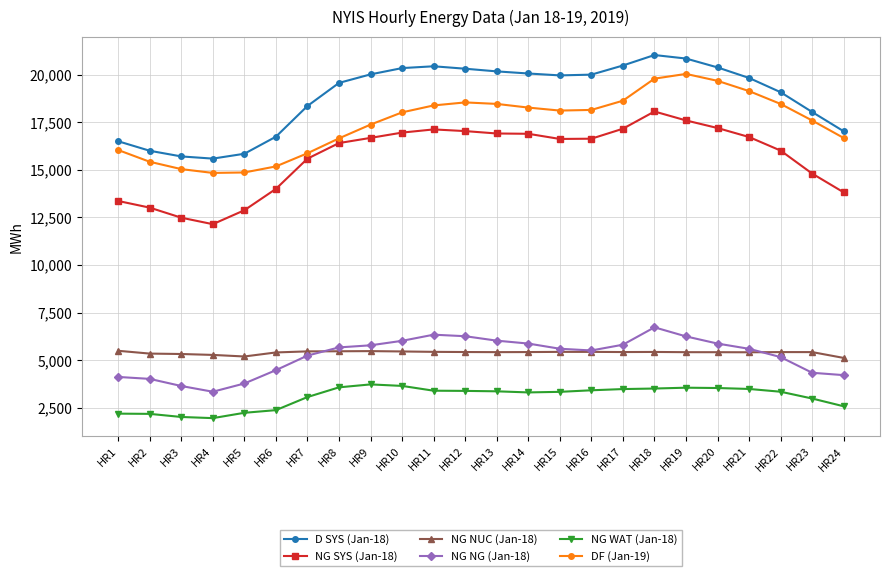

What is the value of the NG WAT (Jan-18) point at the 6th from the left?

2377